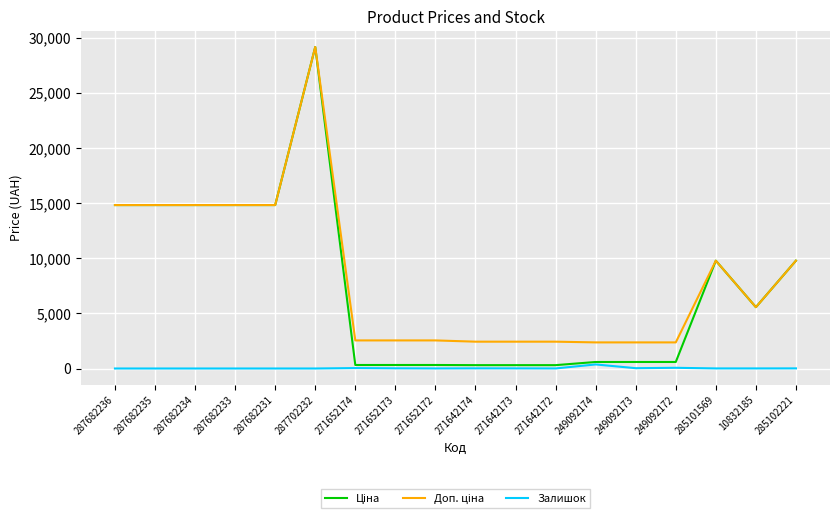

Is it true that Залишок equals 11.0 at 271642173?

True